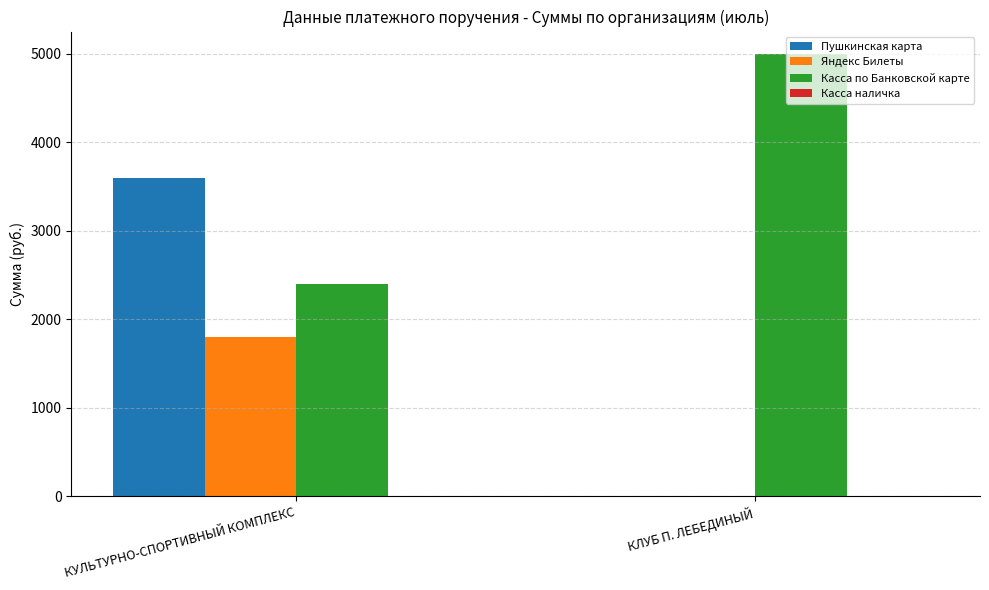

How many Яндекс Билеты values are between 0 and 1800?

2